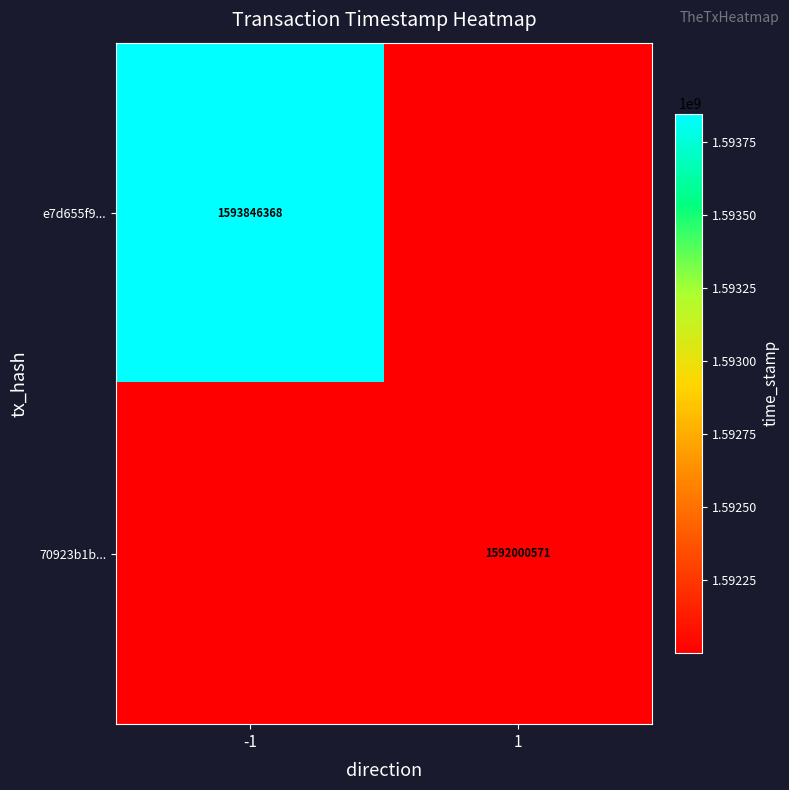

Which label corresponds to the largest value in the chart?

-1